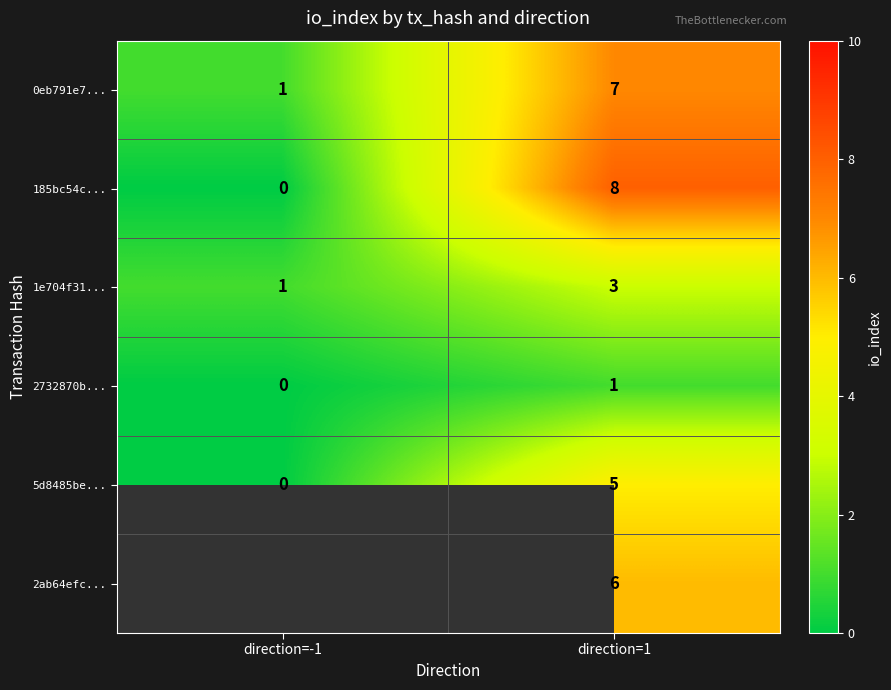

What is the sum of the 0eb791e7... values at direction=1 and direction=-1?

8